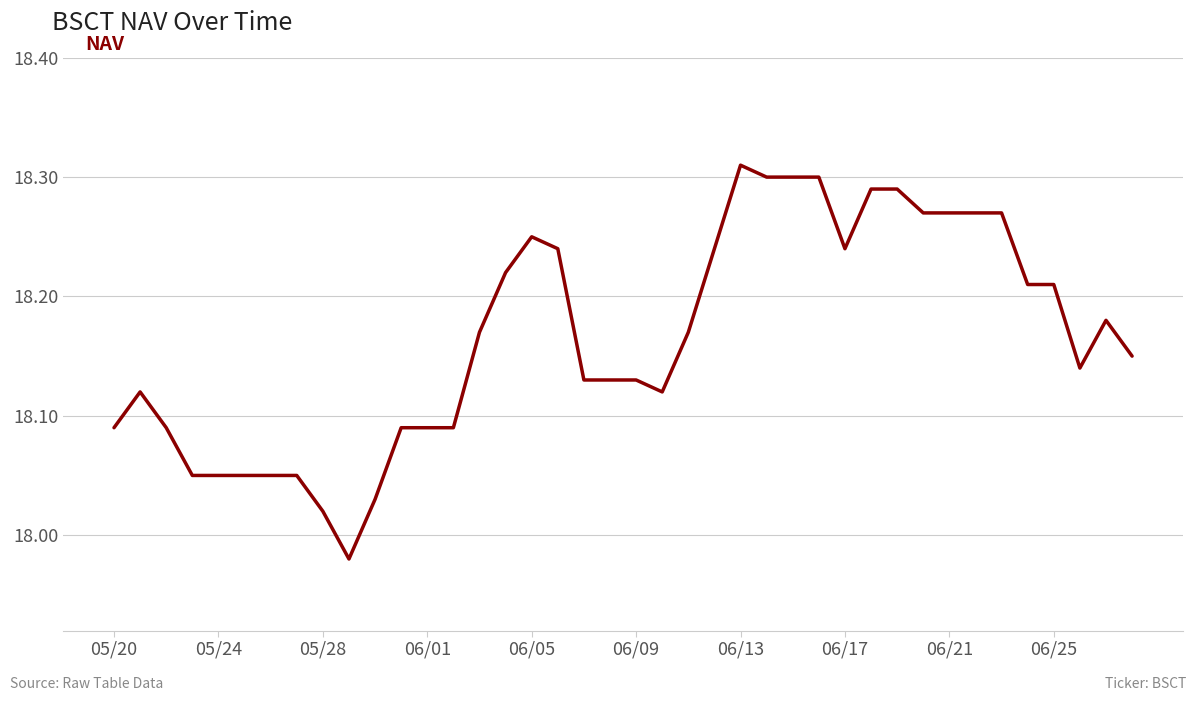

What is the difference between the maximum and minimum values?

0.3